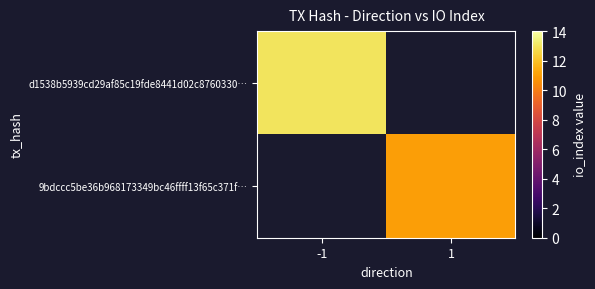

Which category has the highest value across all series?

-1